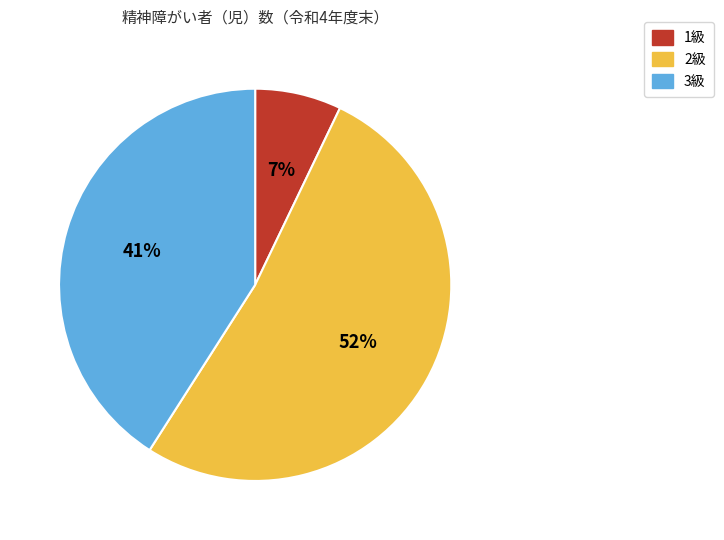

To the nearest percent, what is the difference between the largest and smallest slice percentages?

45%